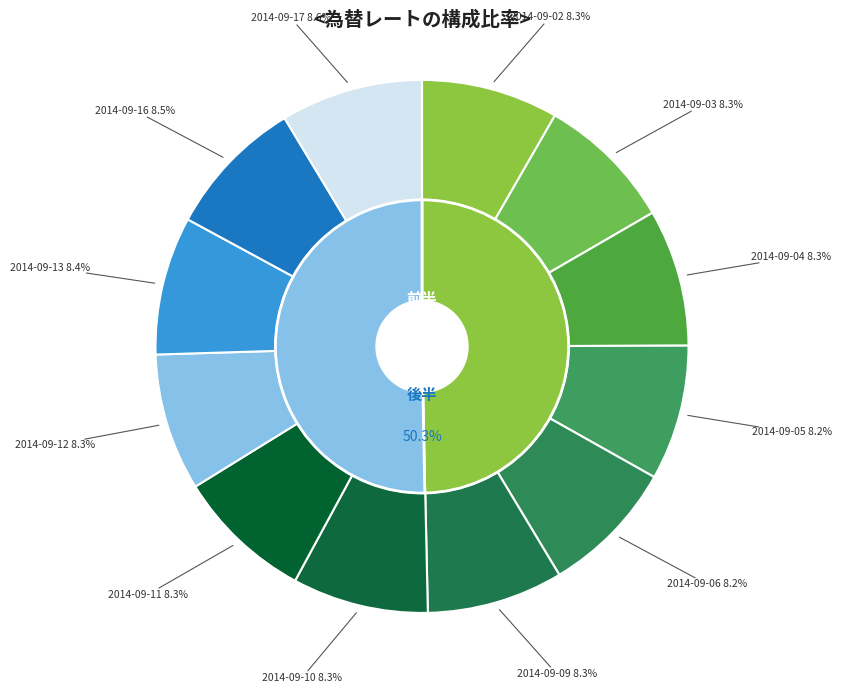

How many slices are in this pie chart?

12